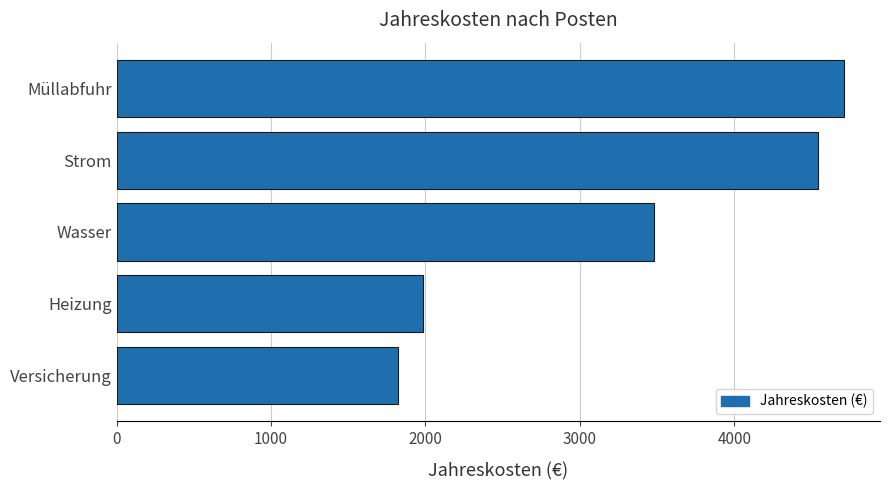

Read the value at Heizung, to the nearest 10.

1980